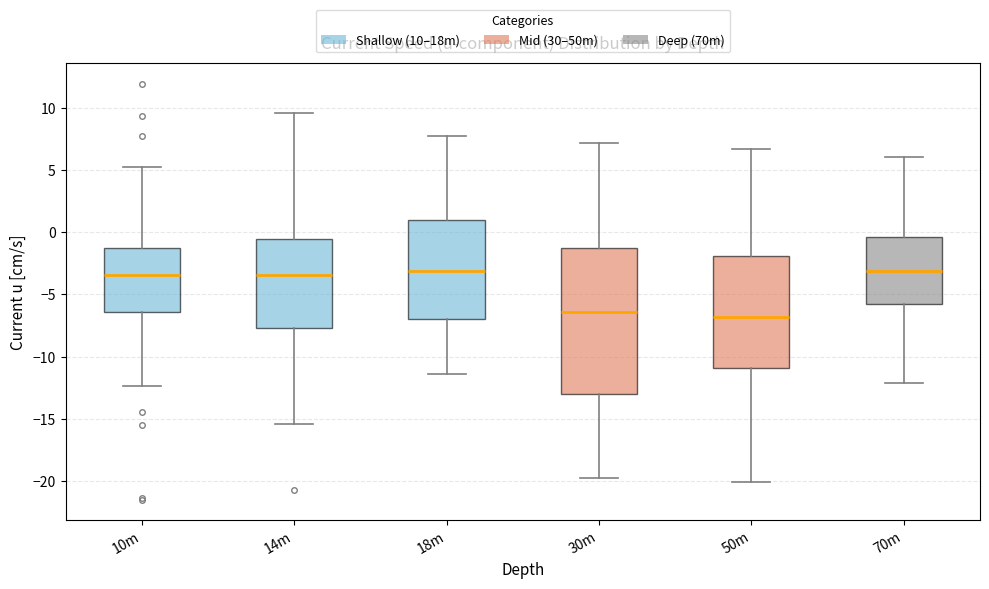

Comparing the boxes themselves (not the whiskers), which one is the tallest?

30m